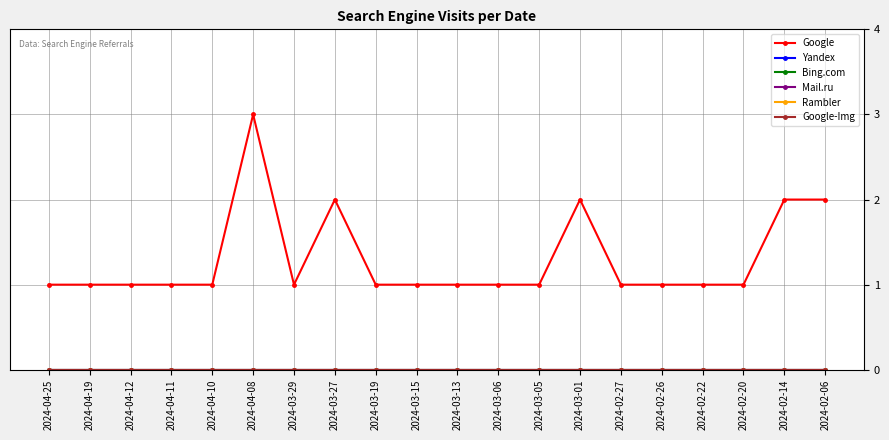

Does the chart have visible grid lines?

Yes